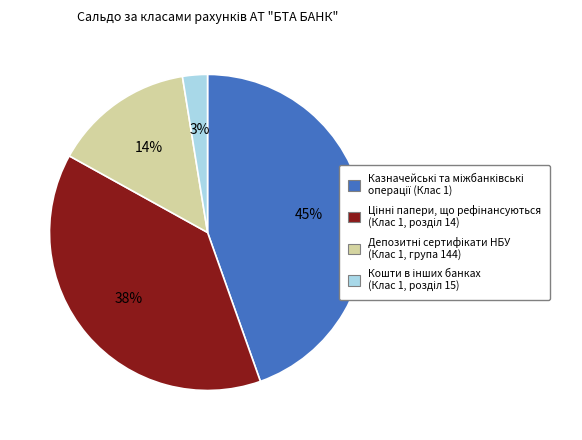

Does any single category account for the majority?

No